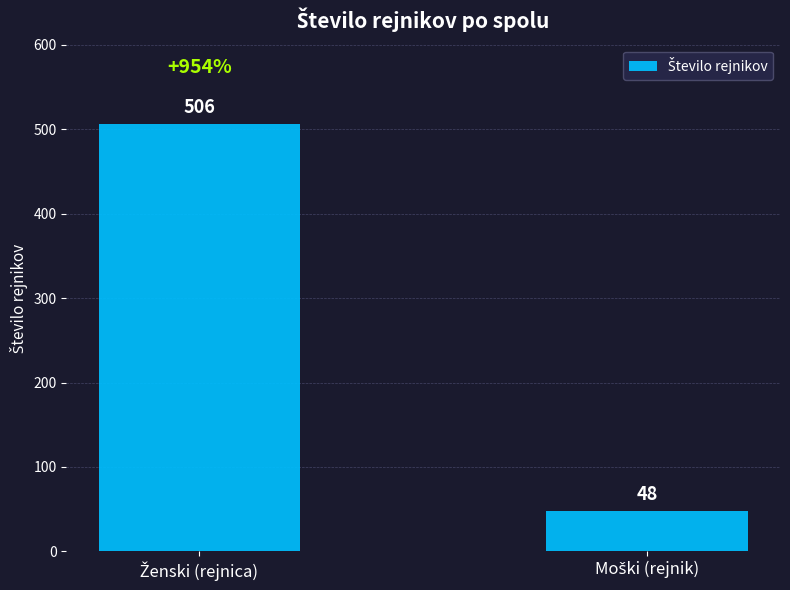

What is the difference between the maximum and minimum values?

458